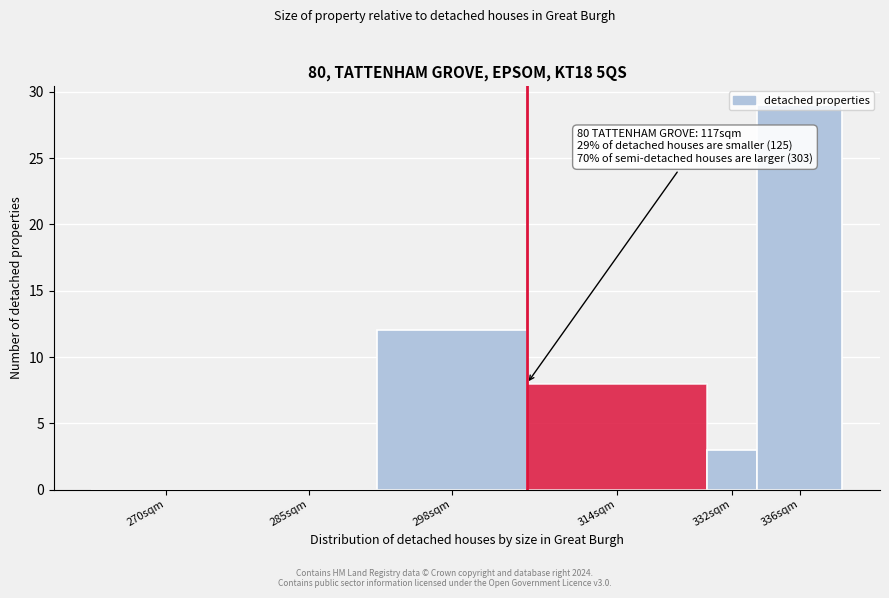

The value at 336sqm is 29. True or false?

True